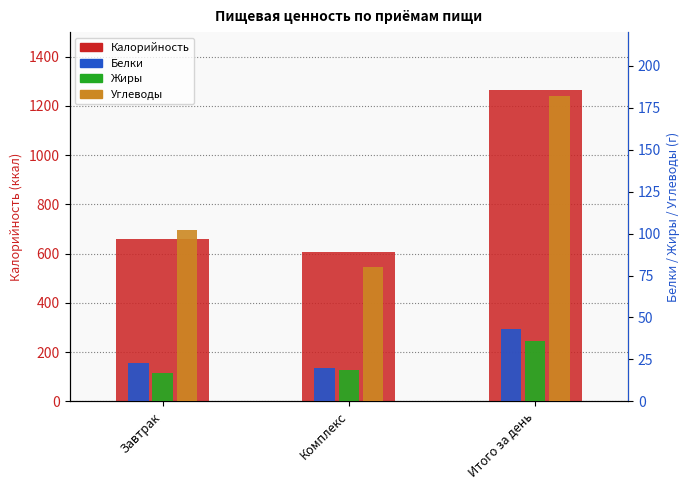

Count the Белки values in the range 20 to 43.

3